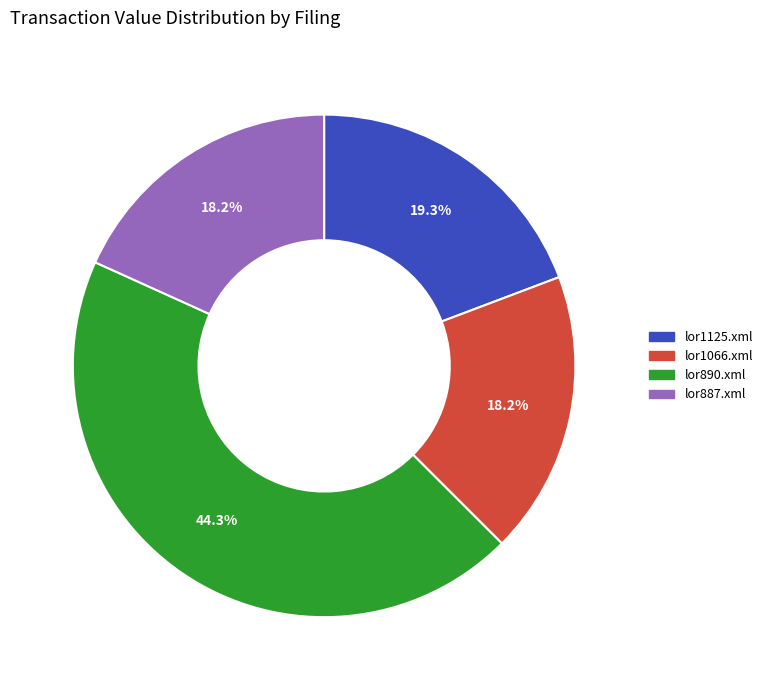

To the nearest percent, what portion does lor1125.xml represent?

19%